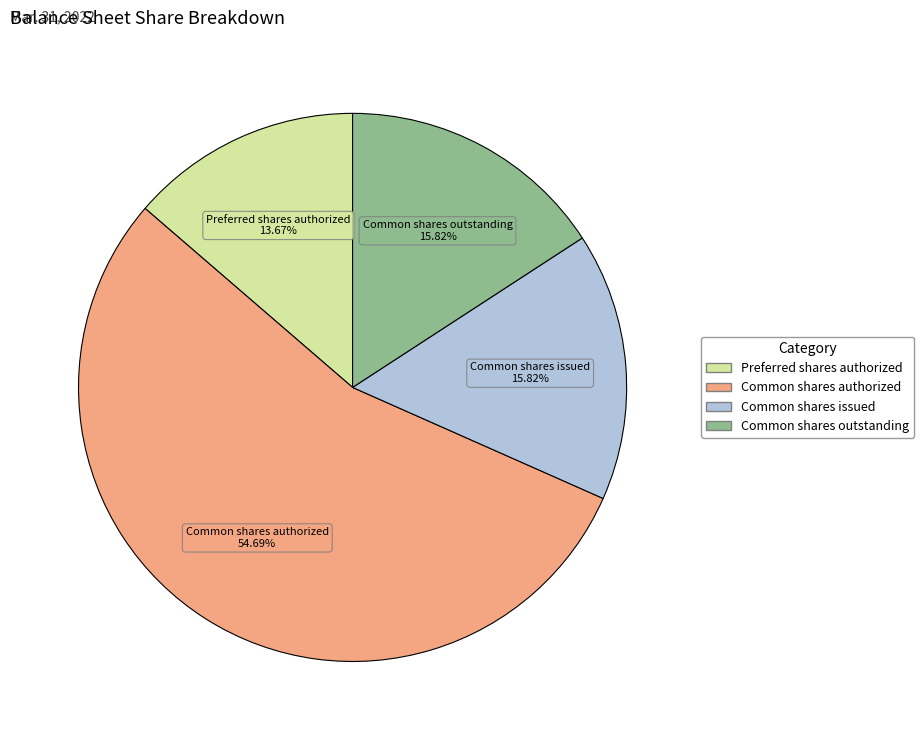

Is there any slice that represents more than half of the pie?

Yes